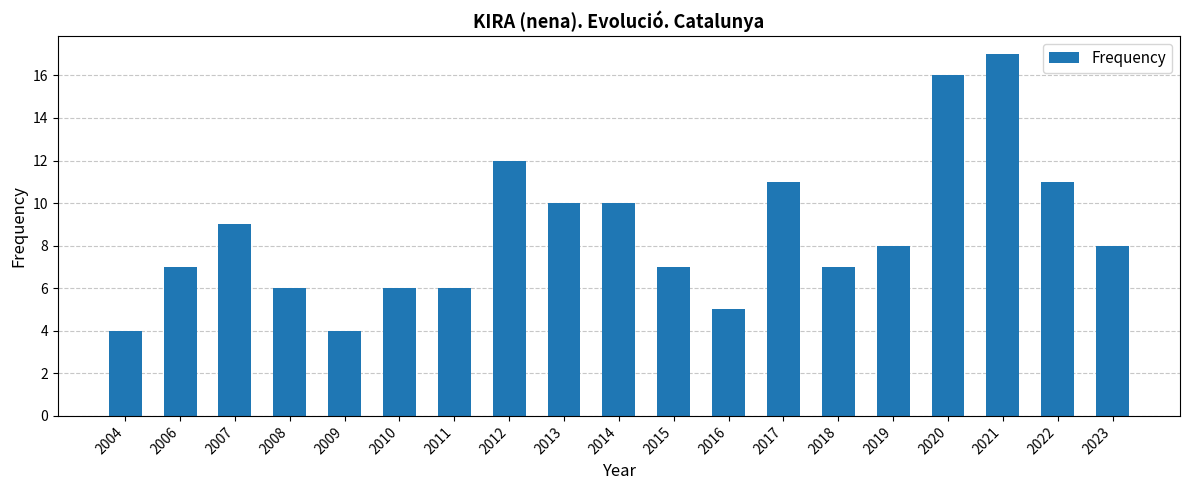

Count the number of data series in this chart.

1